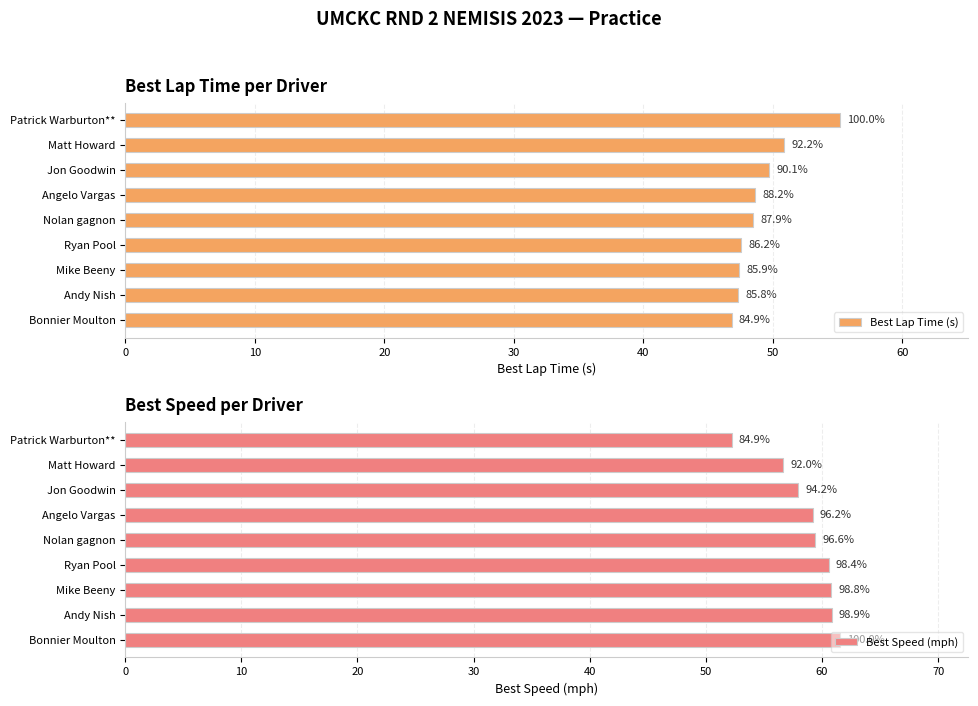

List the series in order of their overall mean, lowest first.

Best Lap Time (s), Best Speed (mph)